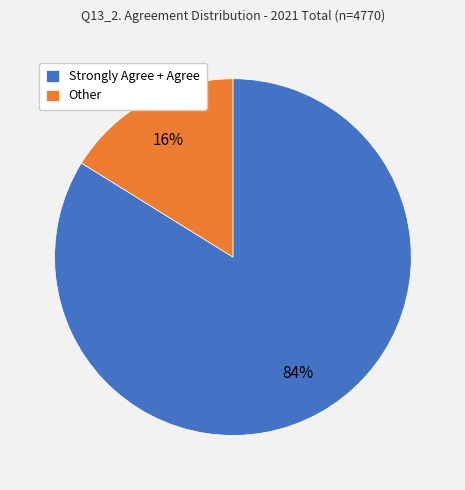

To the nearest percent, what portion does Strongly Agree + Agree represent?

84%